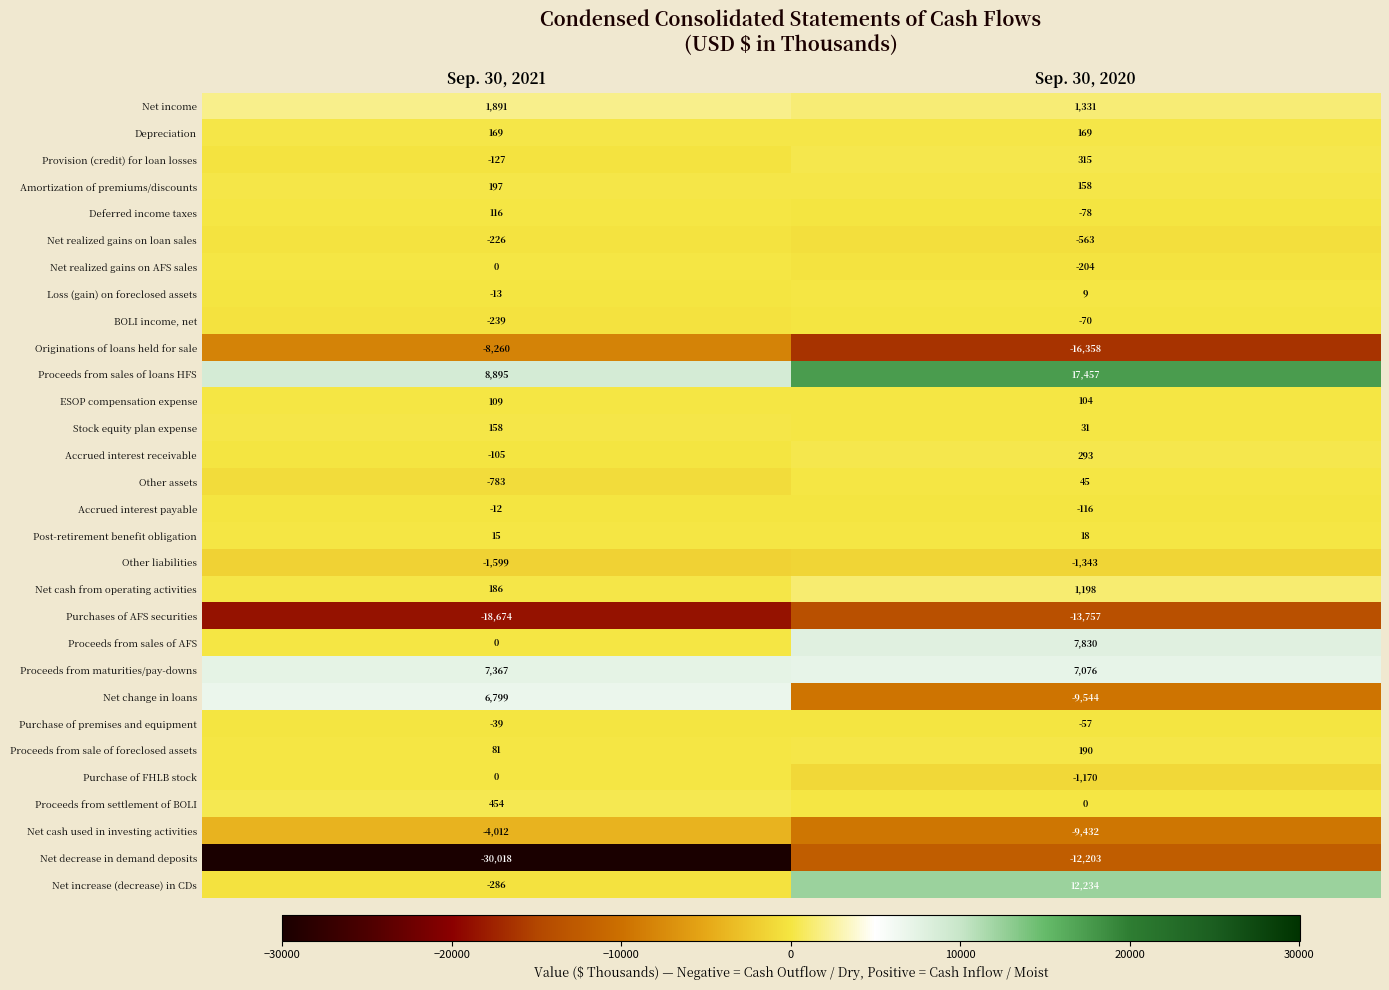

What is the average value of the Proceeds from sales of loans HFS series?

13176